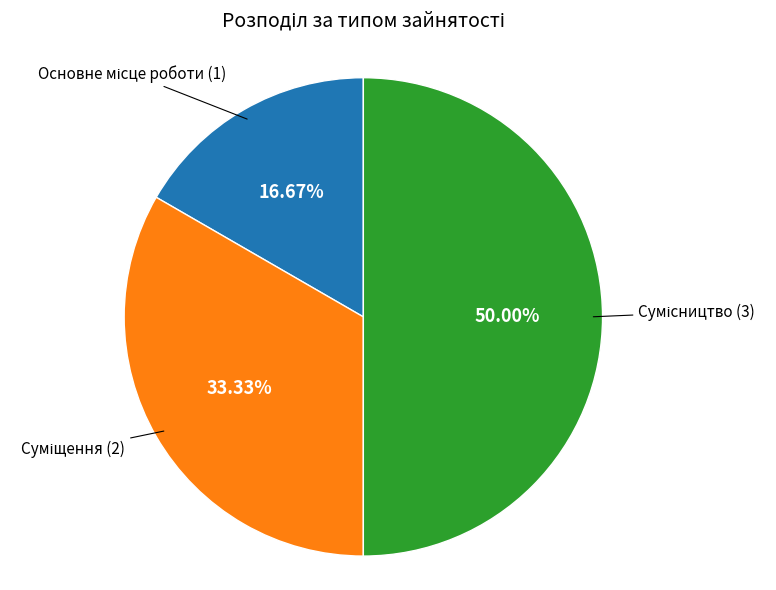

Which category has the smallest portion of the pie?

Основне місце роботи